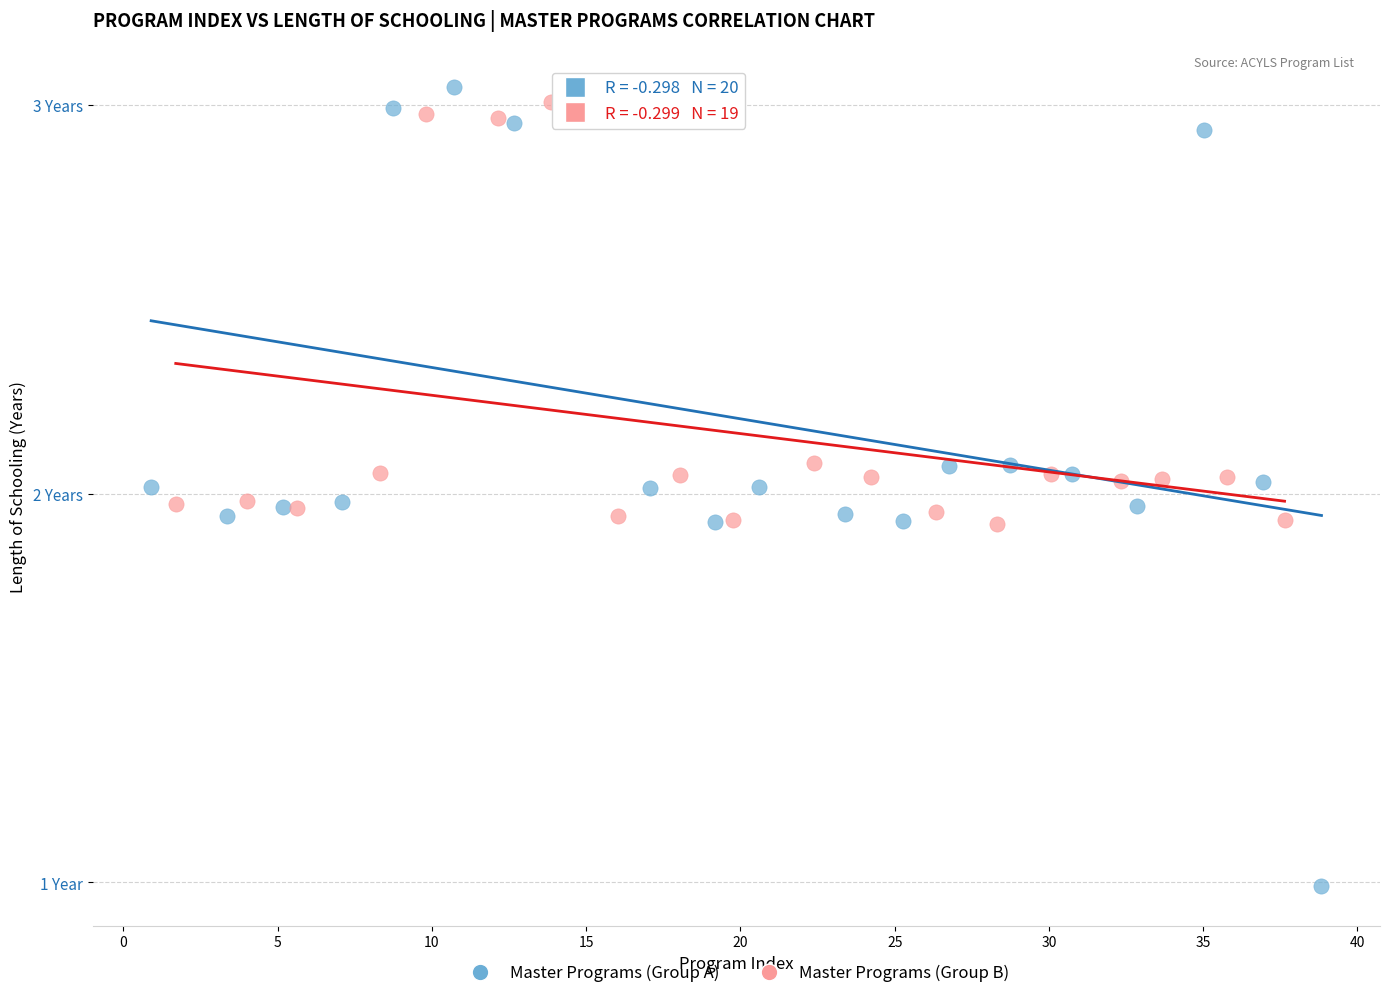

What are all the series names shown in the legend?

Master Programs (Group A), Master Programs (Group B)